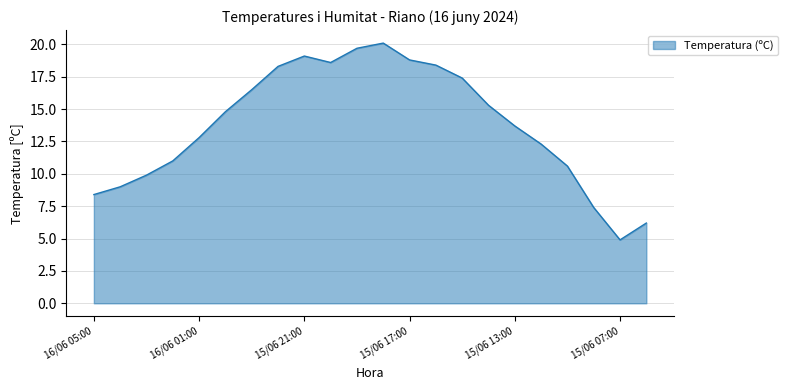

What is the maximum value shown in the chart?

20.1